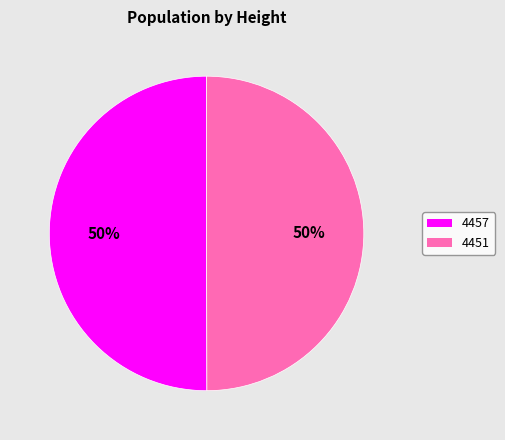

What is the ratio of the value at 4451 to the value at 4457?

1.0